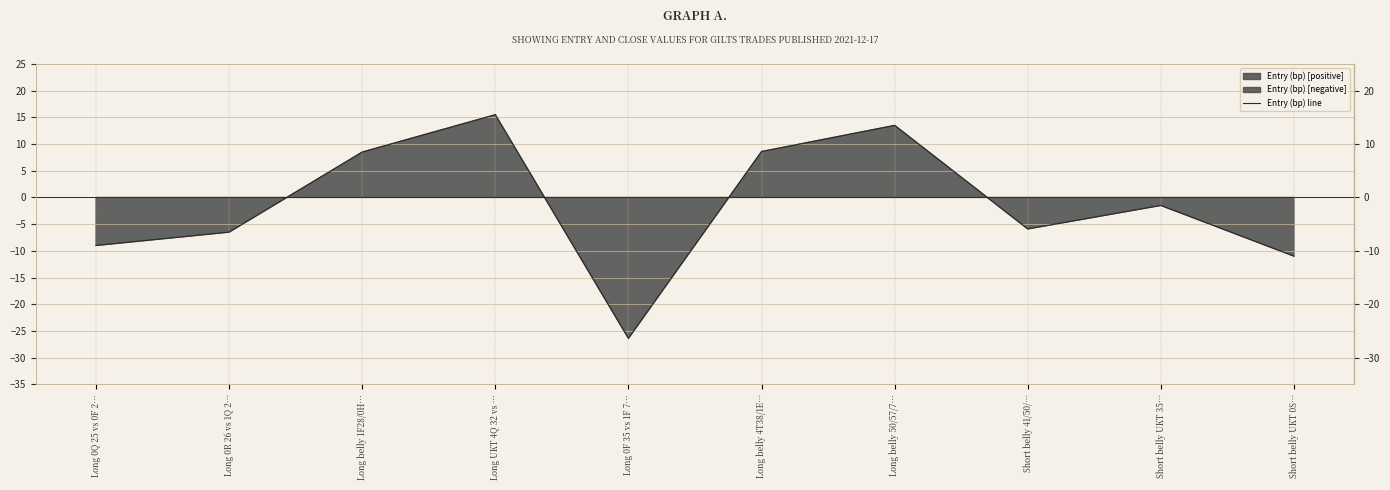

At which category does the data reach its first local peak?

Long UKT 4Q 32 vs …